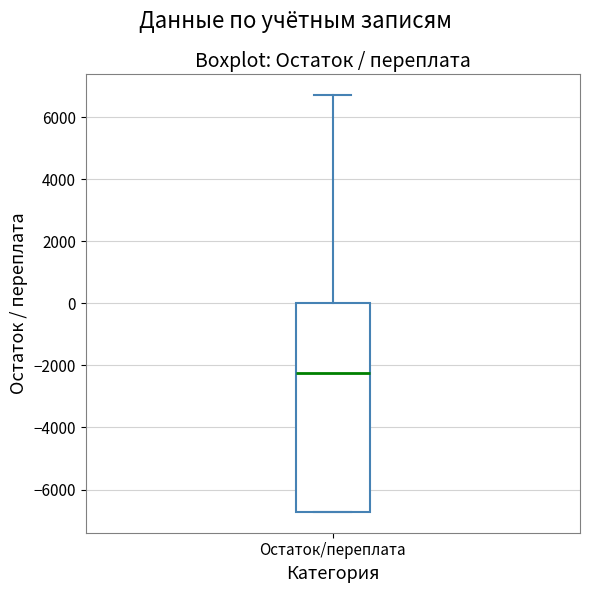

Read this box plot against the y-axis: the position of the median line, the range covered by the box, and the ends of both whiskers. The values are not printed on the chart, so give them approximately, as read against the axis.

median -2200, box -6800 to 0, whiskers -6800 to 6800